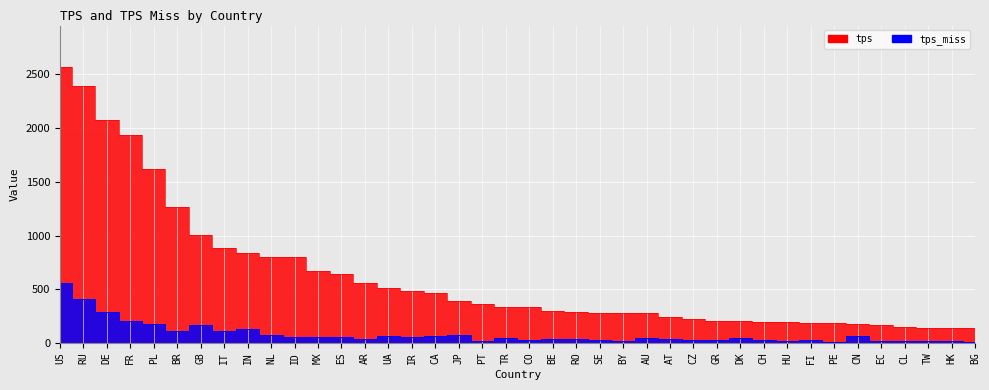

Reading left to right, transcribe all the data shown in this chart.

tps: US=2568.7	RU=2391.3	DE=2072.8	FR=1938.1	PL=1614.9	BR=1265.2	GB=1007.2	IT=884.9	IN=834.5	NL=802.8	ID=799.1	MX=665.5	ES=641.7	AR=558.5	UA=510.3	IR=480.7	CA=462.0	JP=391.4	PT=359.3	TR=331.9	CO=331.6	BE=301.6	RO=287.4	SE=278.1	BY=275.0	AU=274.9	AT=243.1	CZ=225.1	GR=206.4	DK=205.3	CH=193.2	HU=191.2	FI=187.6	PE=181.9	CN=180.8	EC=167.2	CL=147.4	TW=141.5	HK=139.6	BG=138.1
tps_miss: US=558.0	RU=411.9	DE=285.7	FR=203.7	PL=178.8	BR=108.5	GB=168.7	IT=112.5	IN=133.0	NL=78.5	ID=58.9	MX=54.0	ES=57.8	AR=34.0	UA=60.8	IR=51.4	CA=64.8	JP=70.1	PT=16.4	TR=44.0	CO=25.0	BE=33.3	RO=33.3	SE=29.7	BY=19.5	AU=44.0	AT=34.2	CZ=27.4	GR=24.0	DK=44.2	CH=28.4	HU=20.7	FI=24.4	PE=10.9	CN=66.9	EC=16.7	CL=15.6	TW=20.8	HK=22.9	BG=10.1